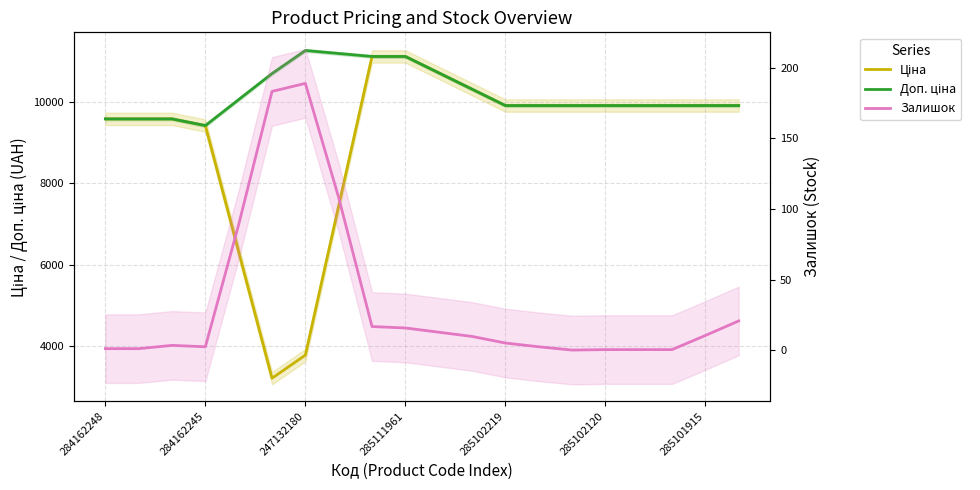

How many values in the Доп. ціна series are below 9908?

4